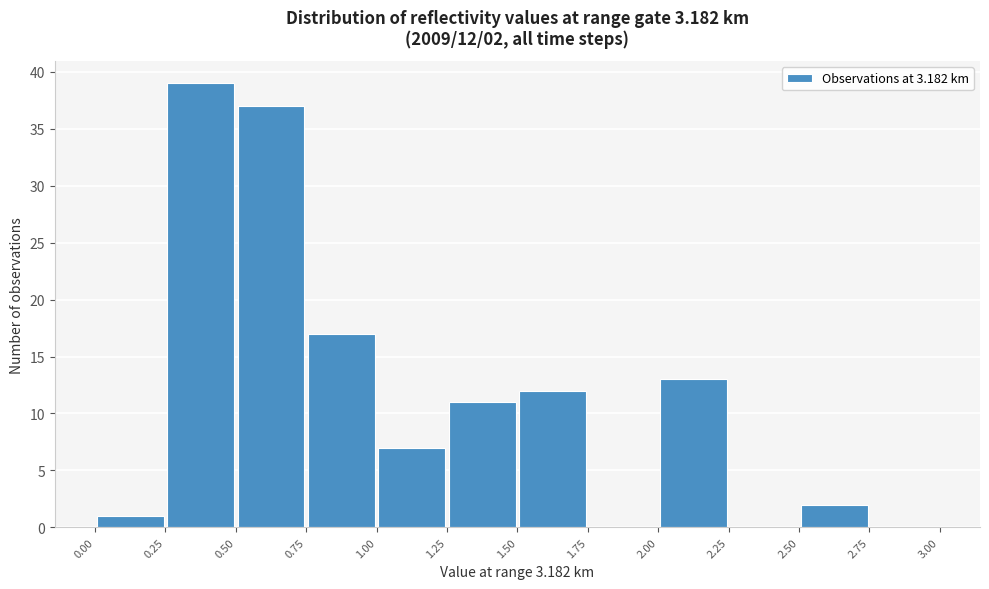

Over which range of the x-axis is the bar tallest?

0.25 to 0.50